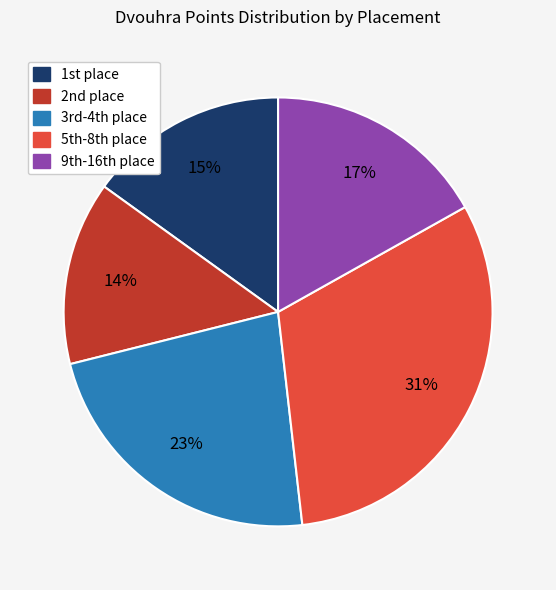

To the nearest percent, what is the average slice percentage?

20%